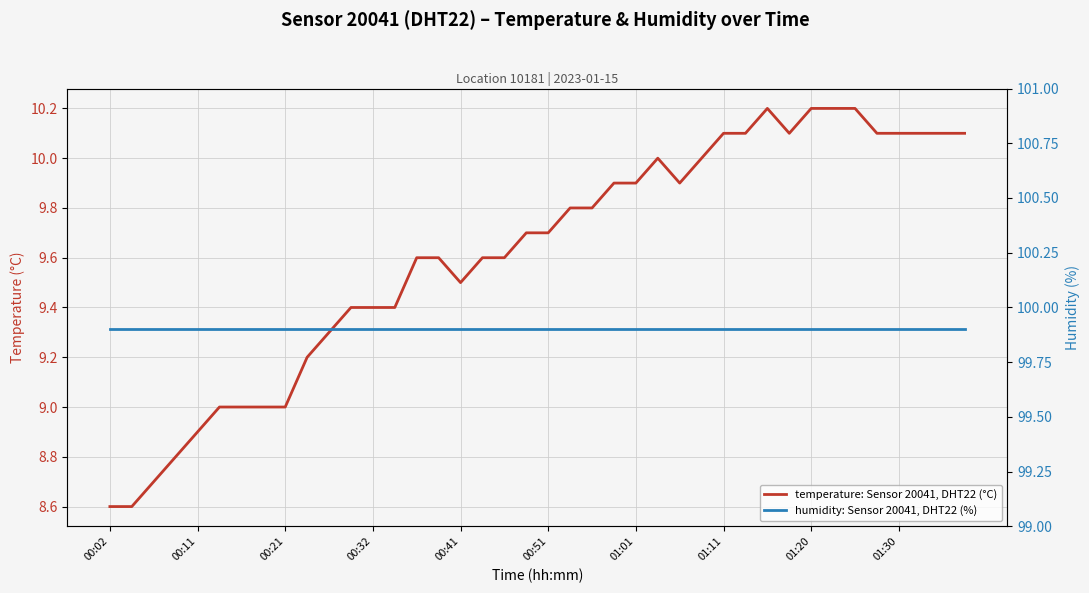

How many interior local peaks does the temperature: Sensor 20041, DHT22 (°C) series have?

2